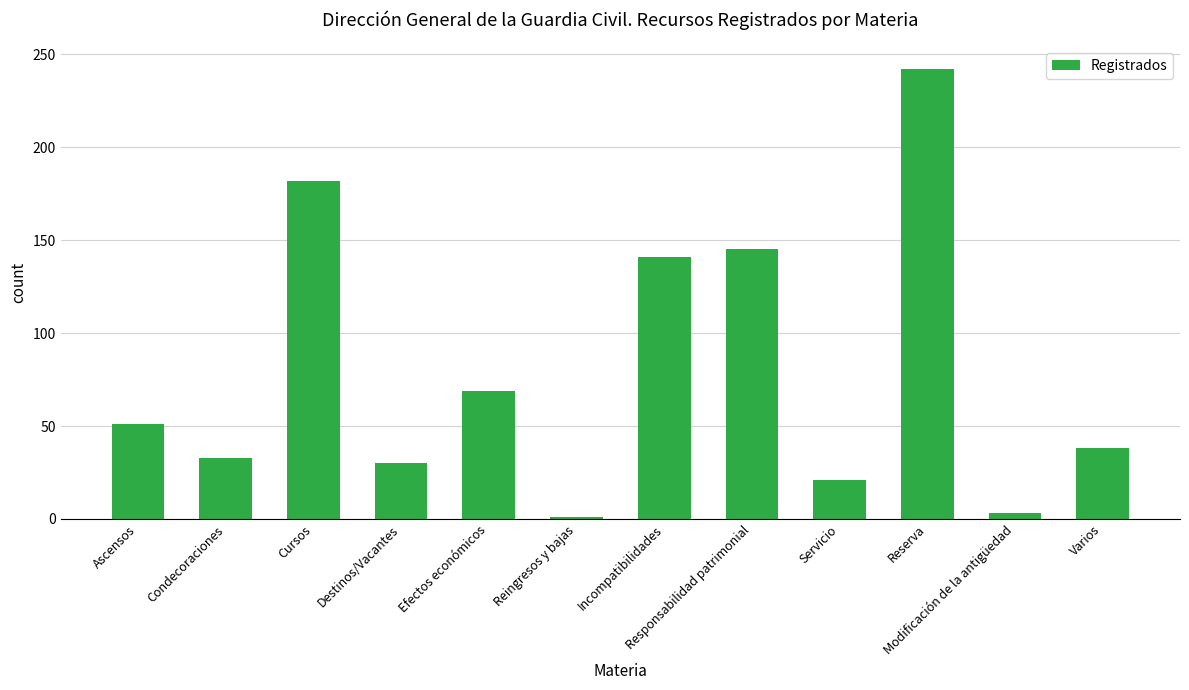

Where is the data nearest to the value 121?

Incompatibilidades